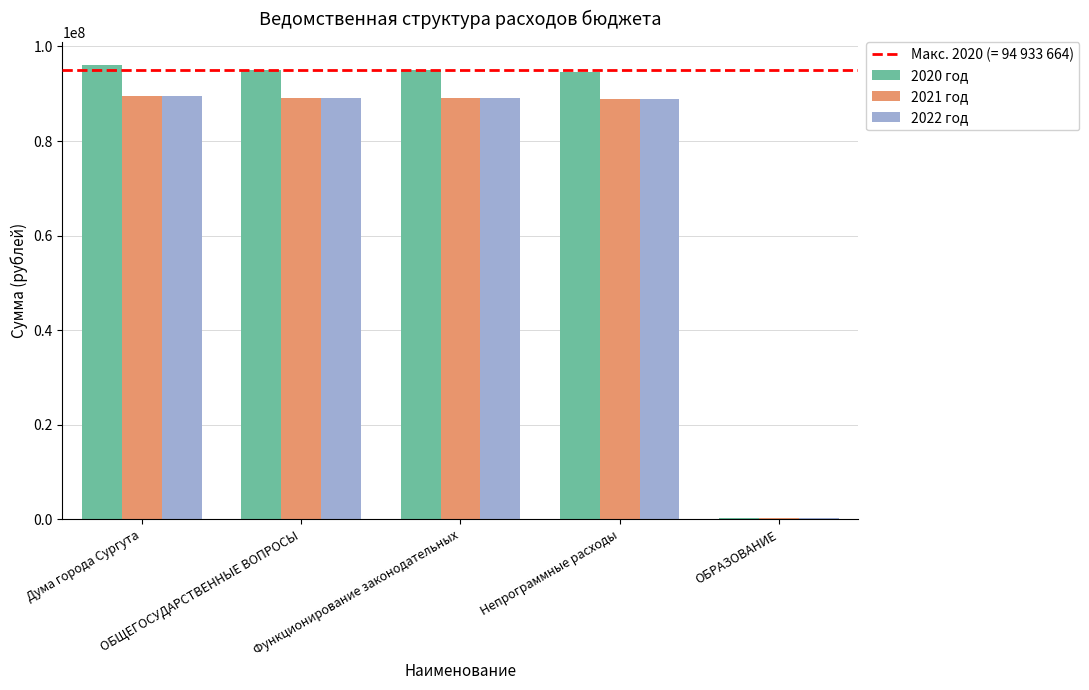

The value of 2021 год at Дума города Сургута is 89501928.1. True or false?

True